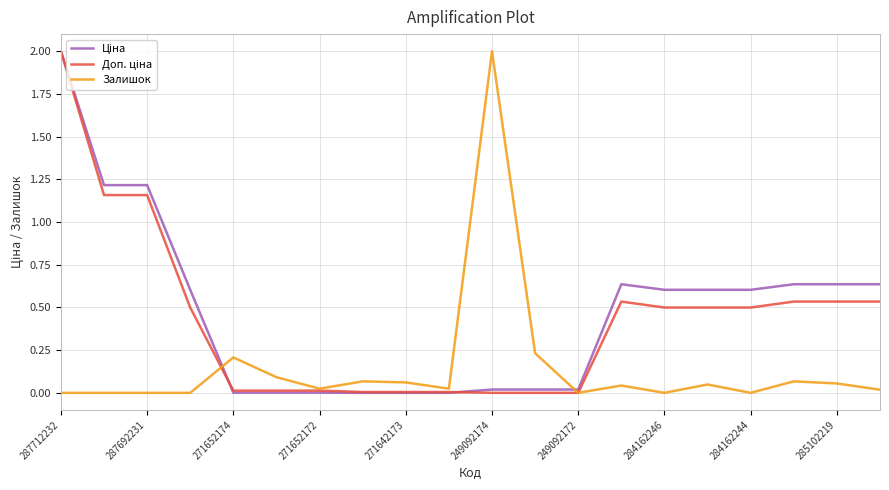

Which category has the highest value in the Залишок series?

249092174